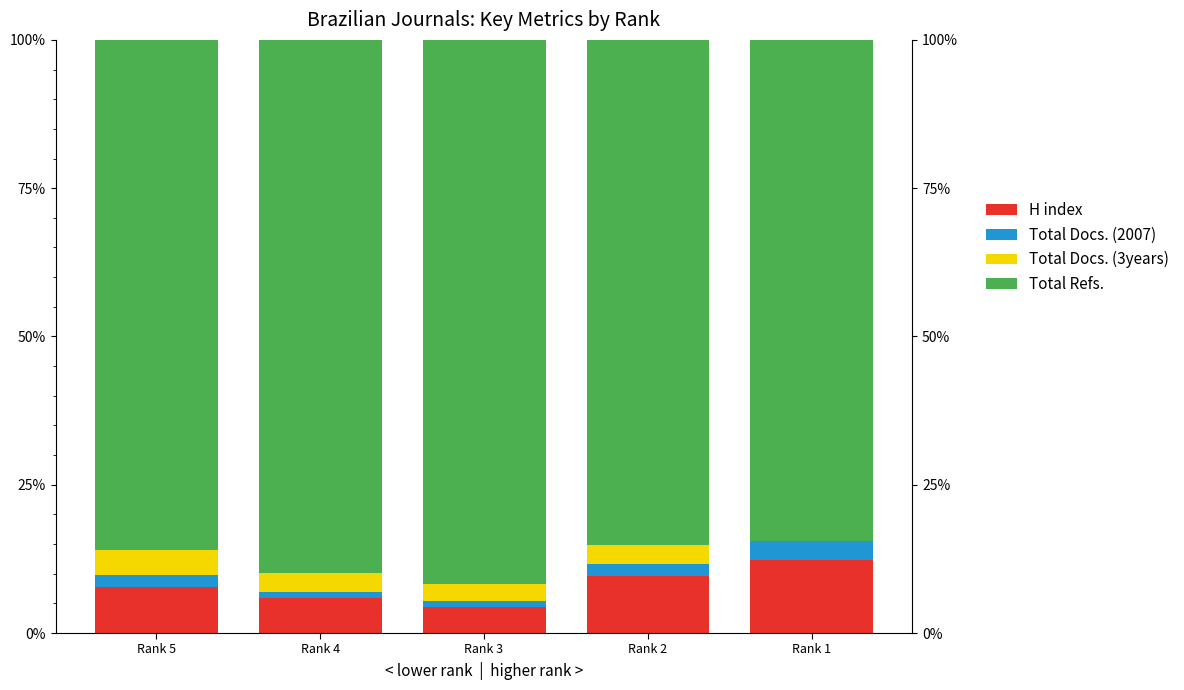

What is the sum of all H index values?

40.0